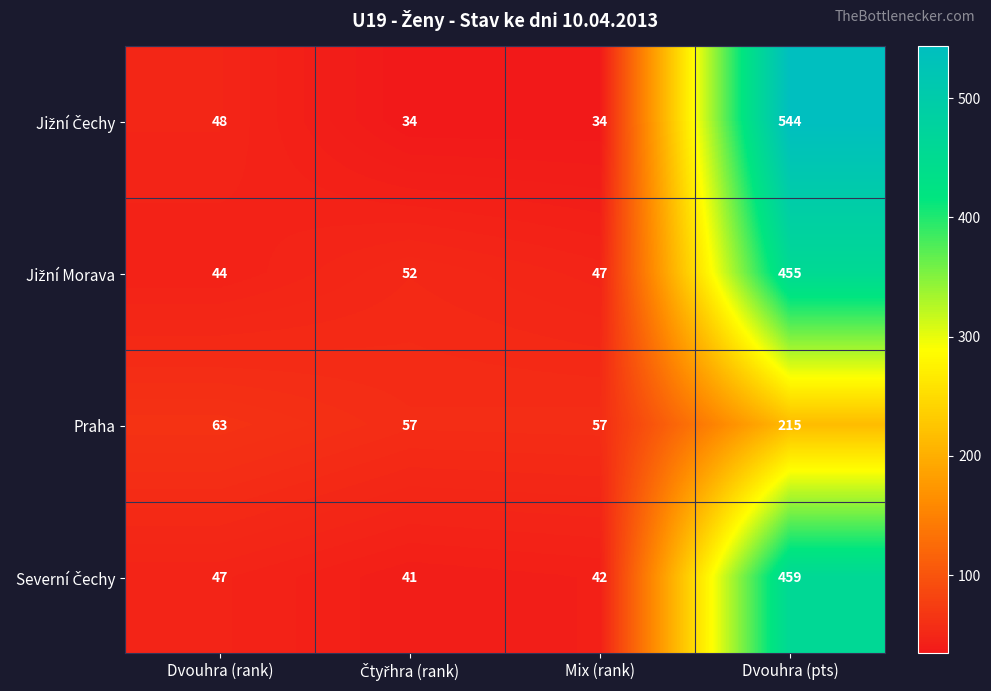

At which category is the sum across all series the highest?

Dvouhra (pts)